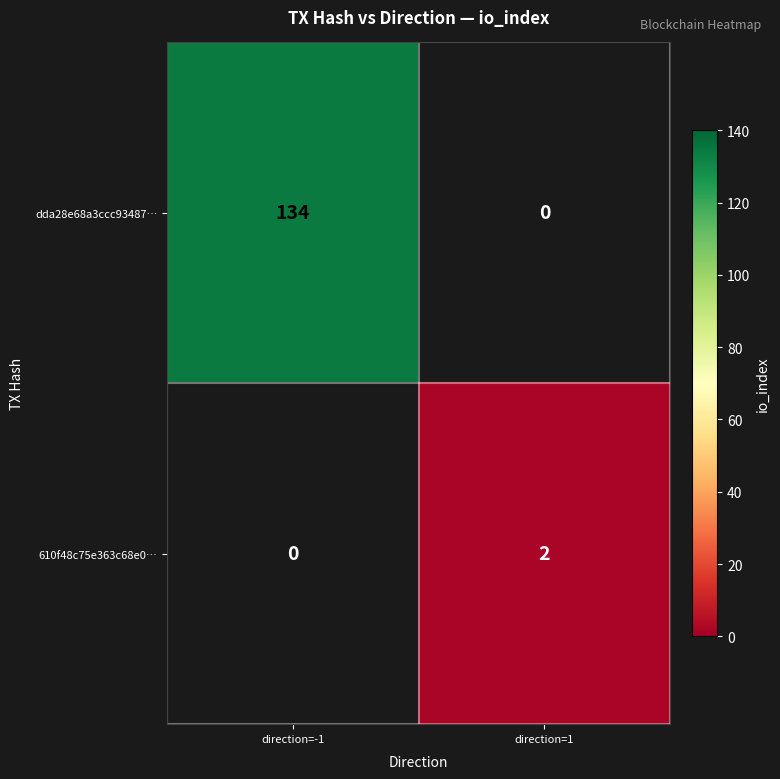

True or false: dda28e68a3ccc93487… has a value of 45.4 at direction=-1.

False